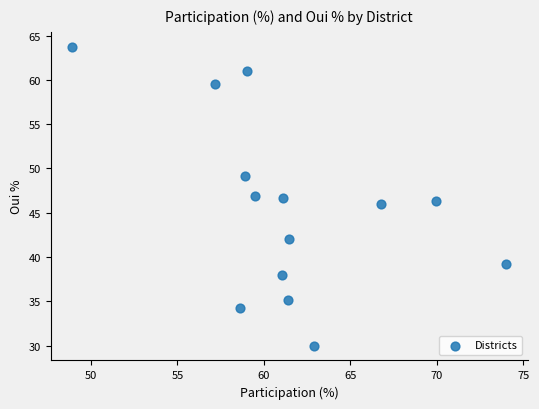

What is the range of Y values (max minus min)?

33.7